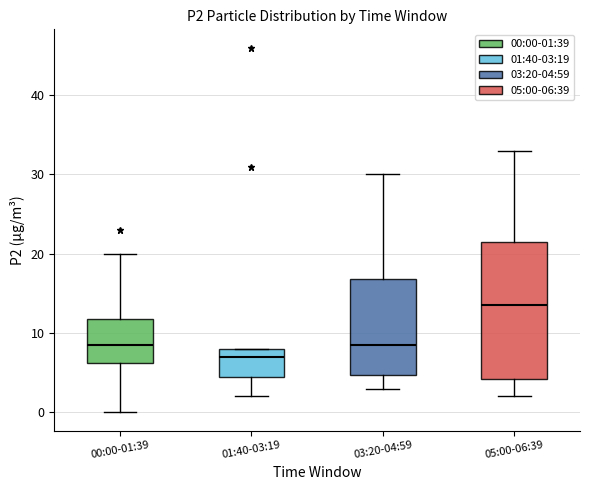

Which box is the tallest, from its lower edge to its upper edge?

05:00-06:39